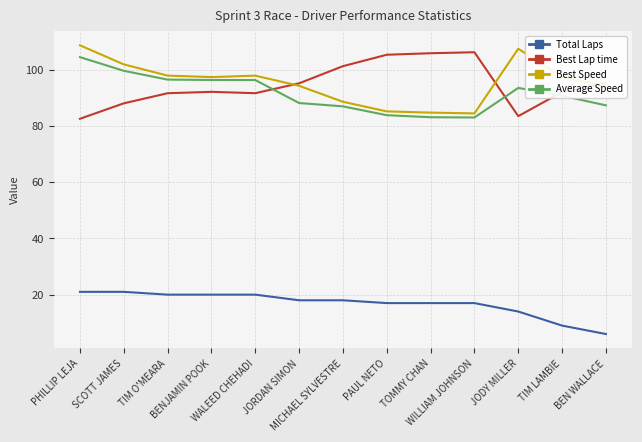

Which label corresponds to the largest value in the chart?

PHILLIP LEJA